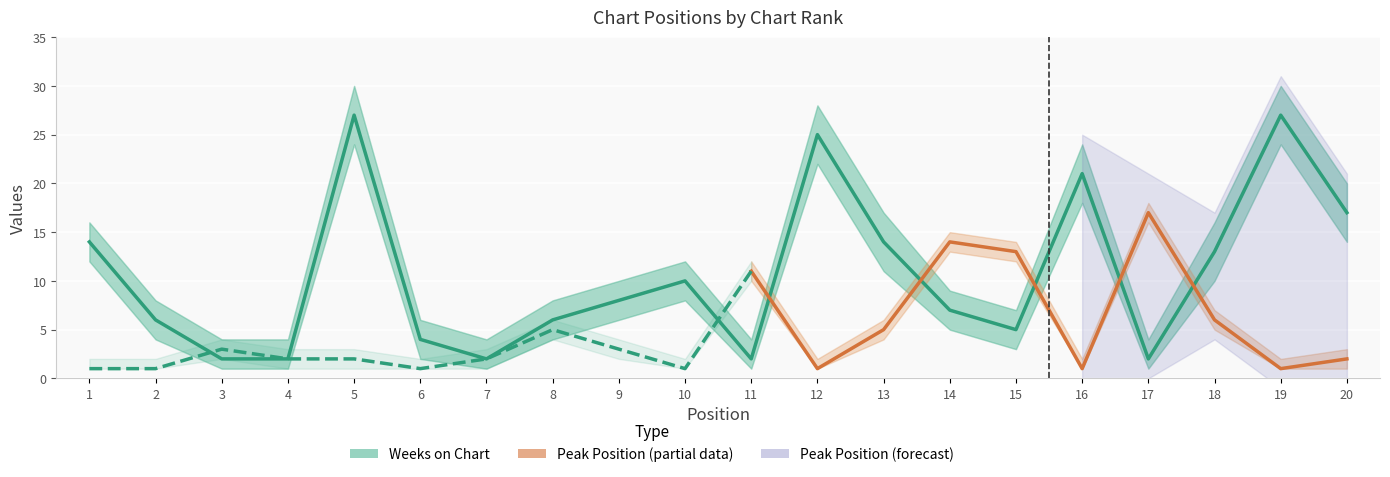

Rank the categories by value from lowest to highest.

3, 4, 7, 11, 17, 6, 15, 2, 8, 14, 9, 10, 18, 1, 13, 20, 16, 12, 5, 19